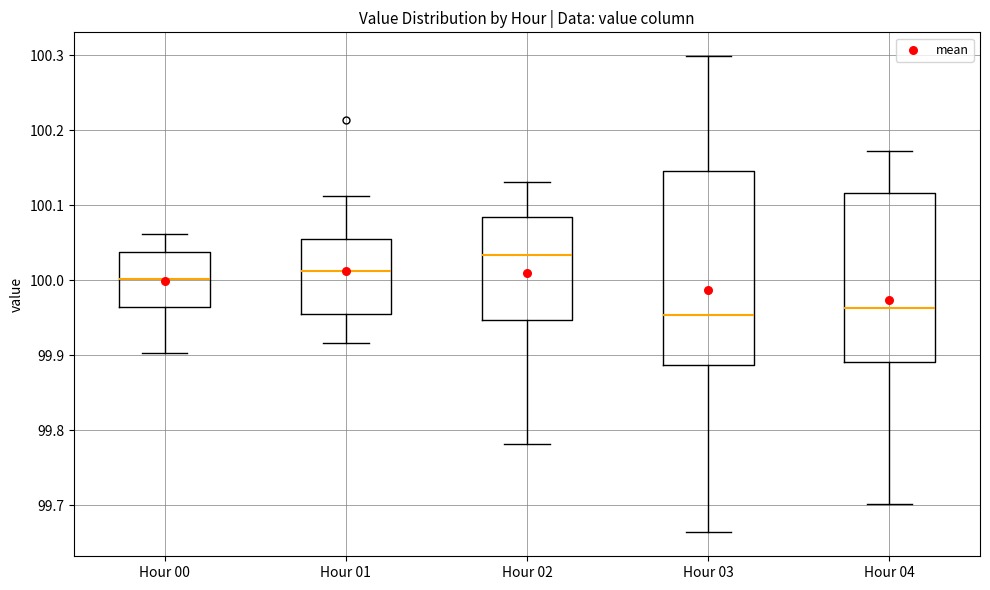

Where does the upper whisker of the box for Hour 00 end on the y-axis? The values are not printed on the chart, so give them approximately, as read against the axis.

100.06